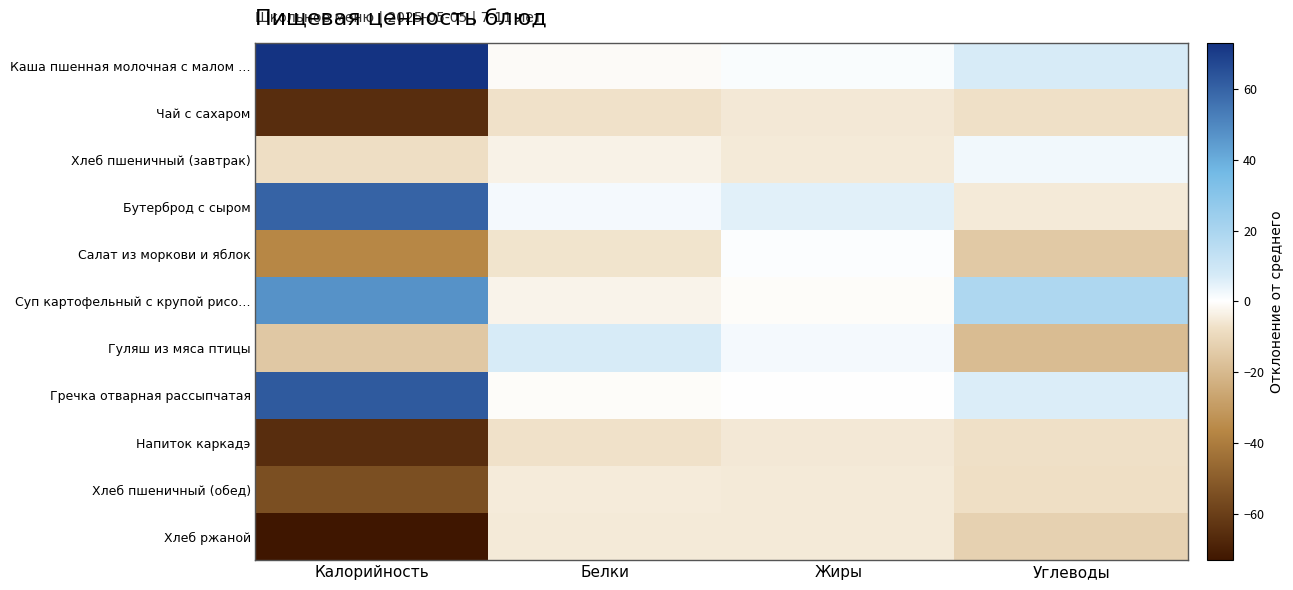

What is the total value across all series at Калорийность?

-75.2